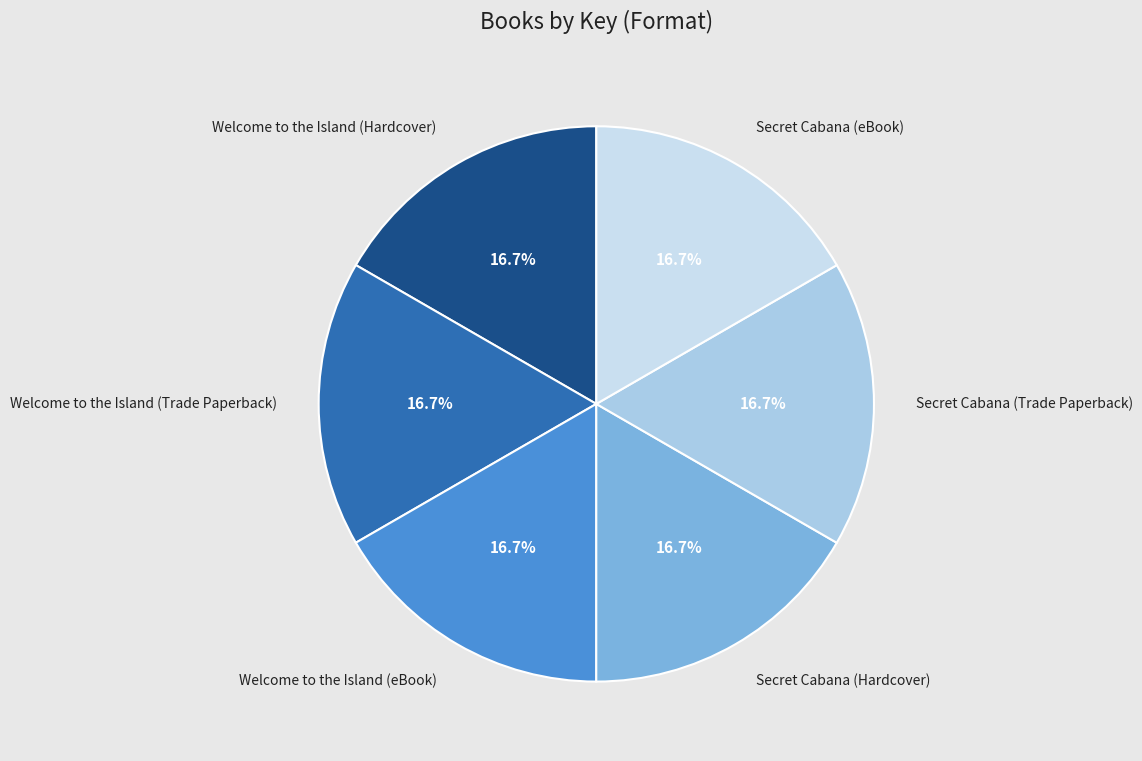

True or false: Welcome to the Island (Trade Paperback) accounts for 17% of the total.

True